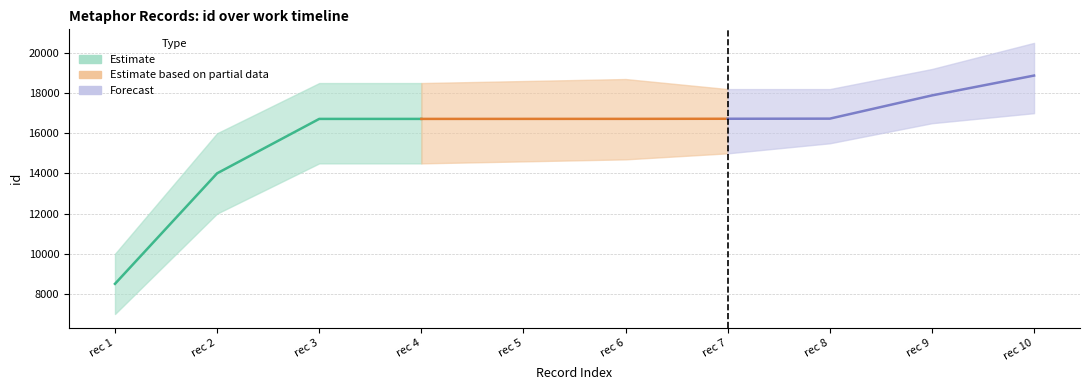

Is it true that the value at 6319 is 6870?

False